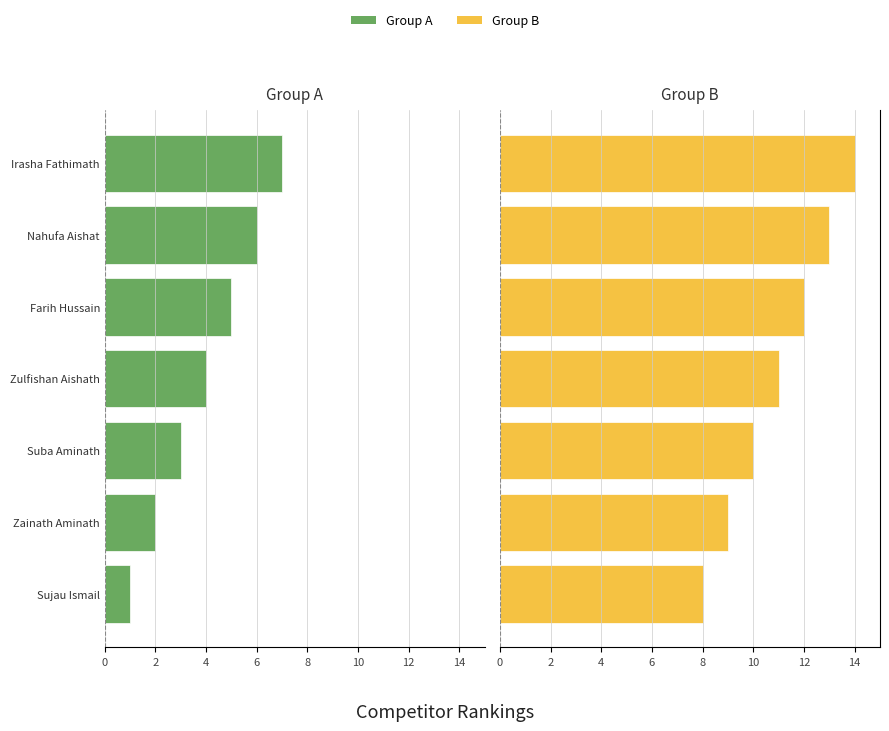

Between 2 and 6, which series saw the biggest shift?

Group A